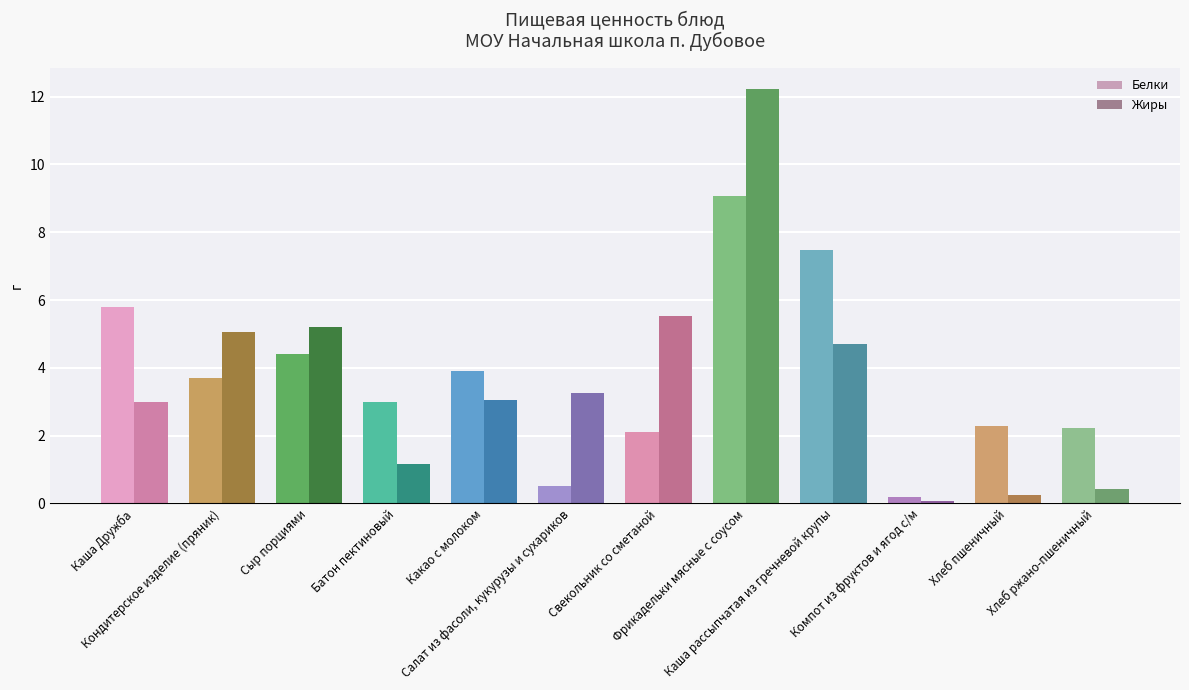

What is the label of the 5th bar from the right?

Фрикадельки мясные с соусом